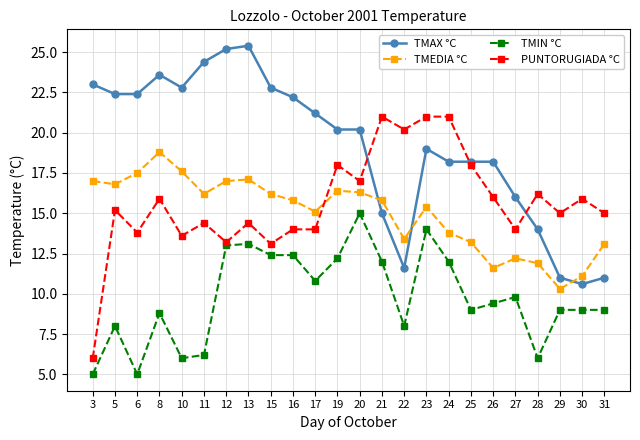

The value of TMAX °C at 20 is 20.2. True or false?

True